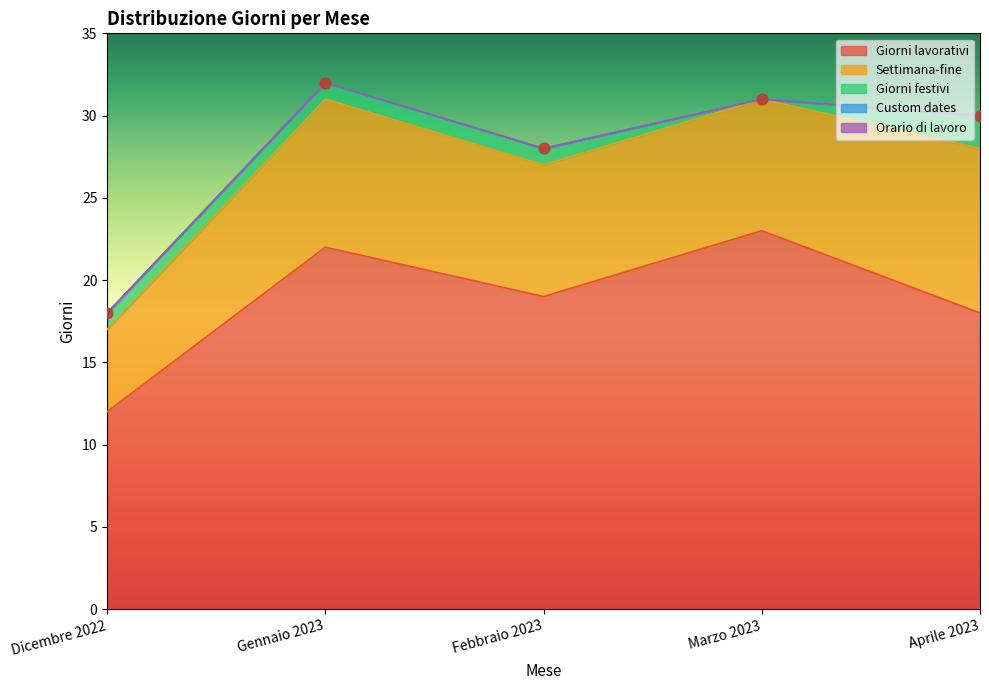

What are all the series names shown in the legend?

Giorni lavorativi, Settimana-fine, Giorni festivi, Custom dates, Orario di lavoro